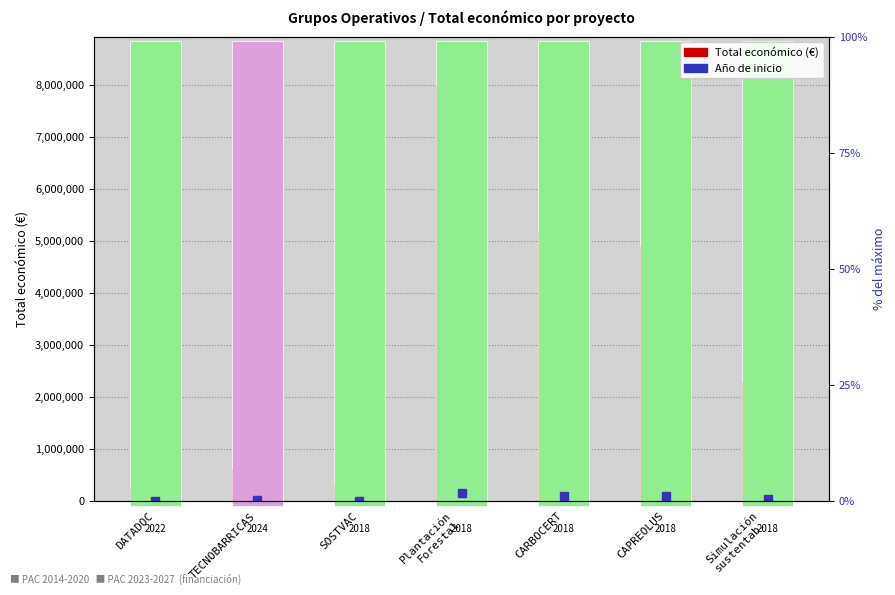

What is the sum of all values?

21535500